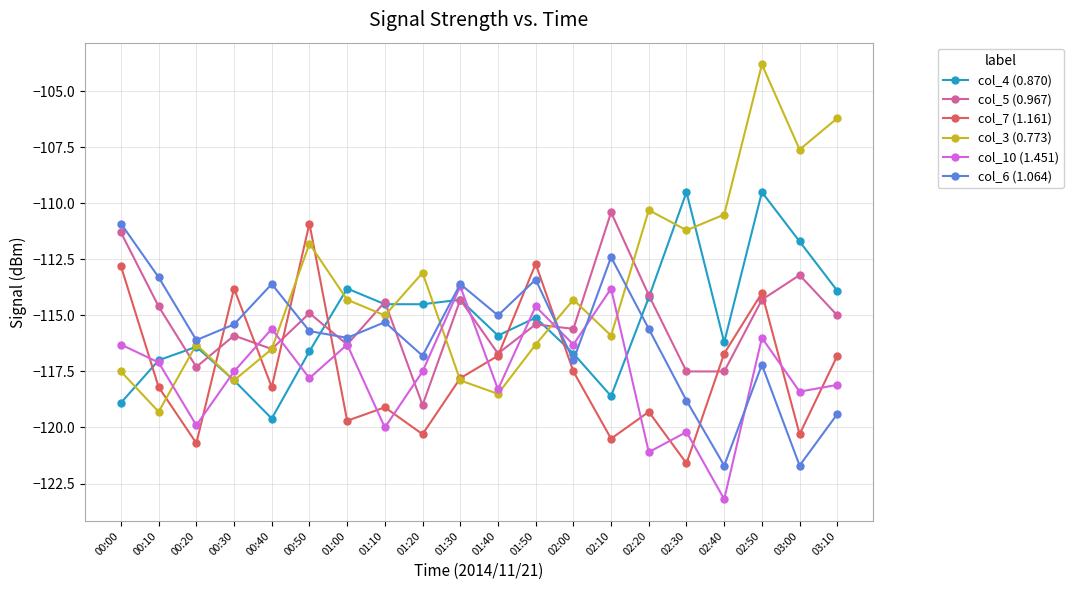

Which category has the highest value in the col_5 (0.967) series?

02:10